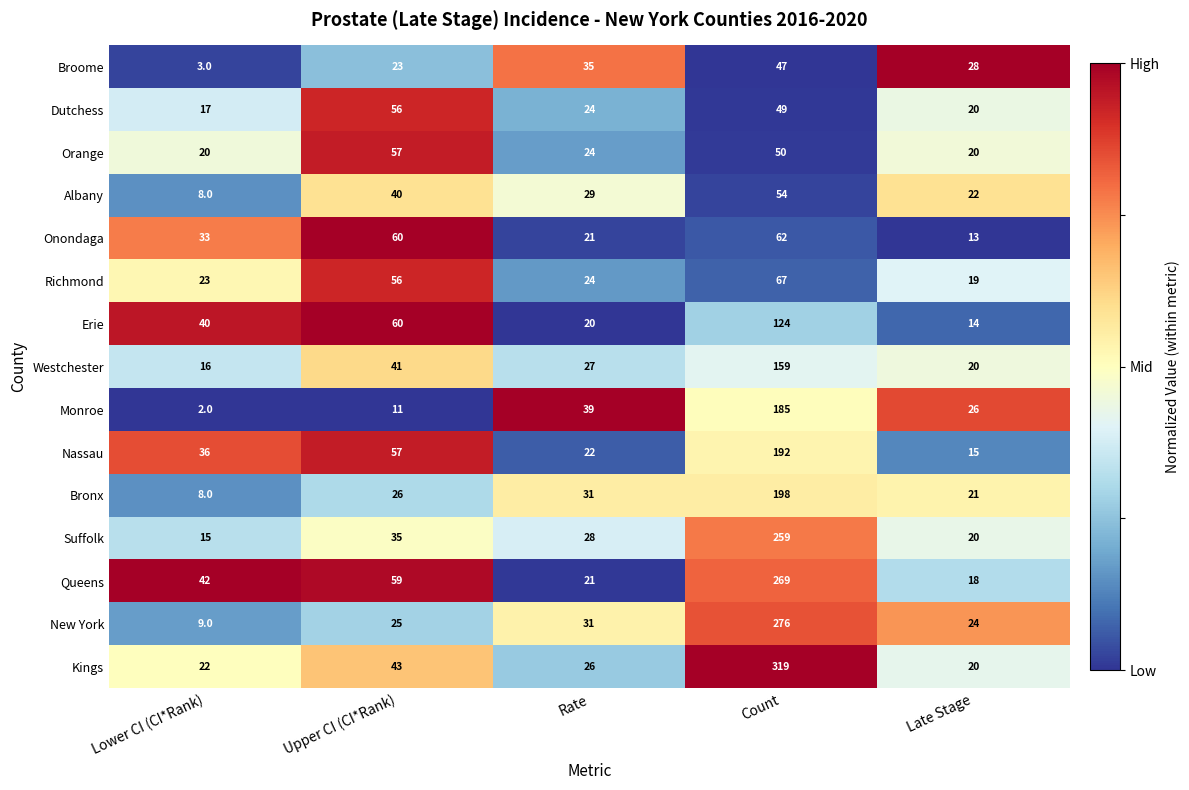

What is the sum of all Queens values?

409